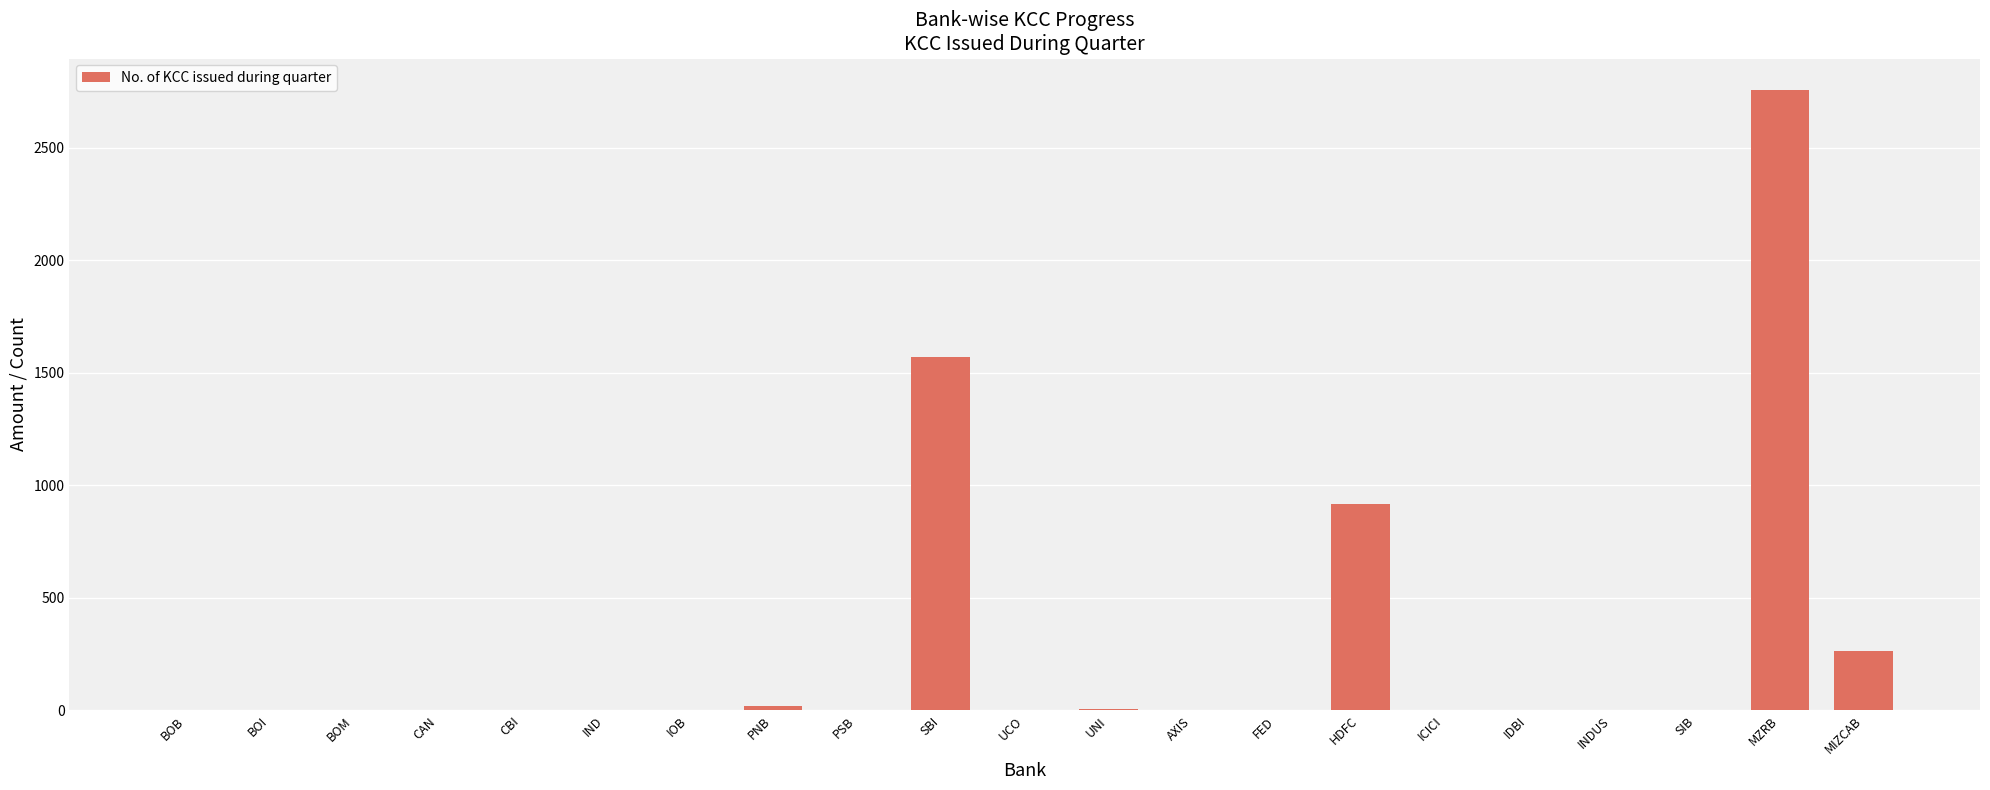

What is the average value?

264